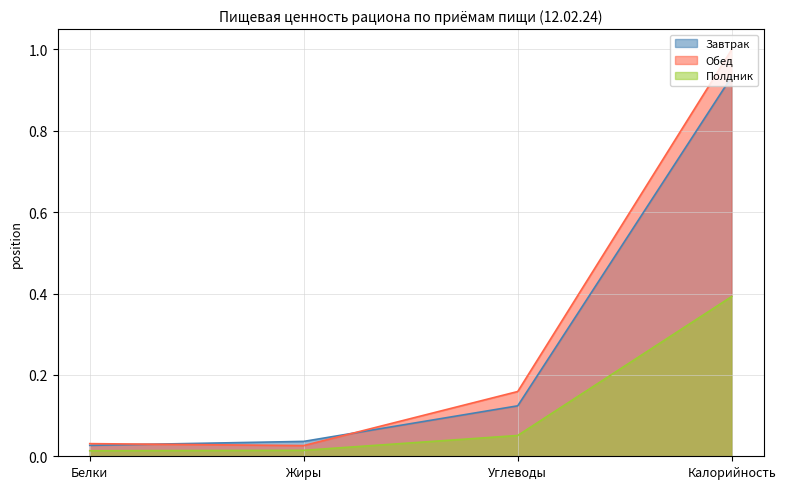

How many intersections are there between Завтрак and Обед?

2